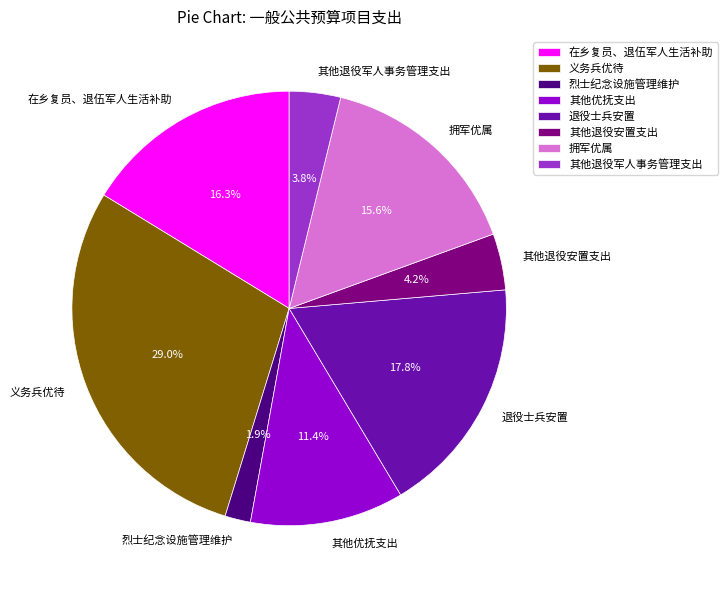

Which has a higher value, 义务兵优待 or 其他退役军人事务管理支出?

义务兵优待